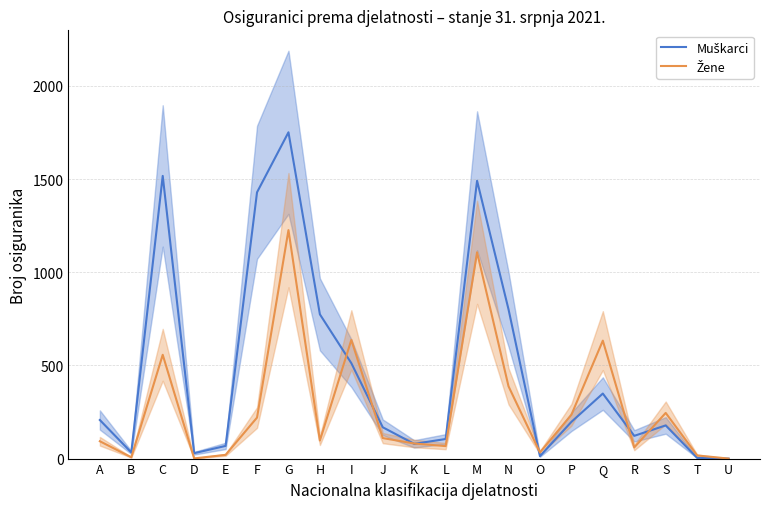

Rank the series by their maximum value, from highest to lowest.

Muškarci, Žene